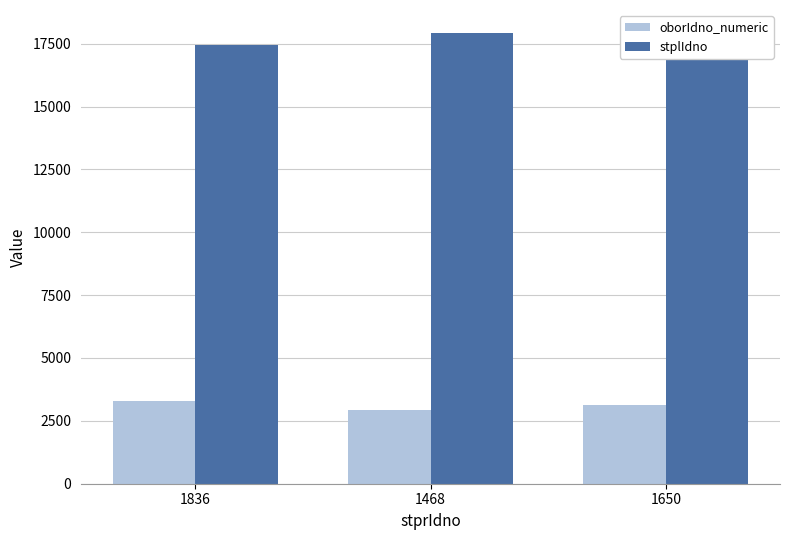

Where is oborIdno_numeric nearest to the value 3100?

1650